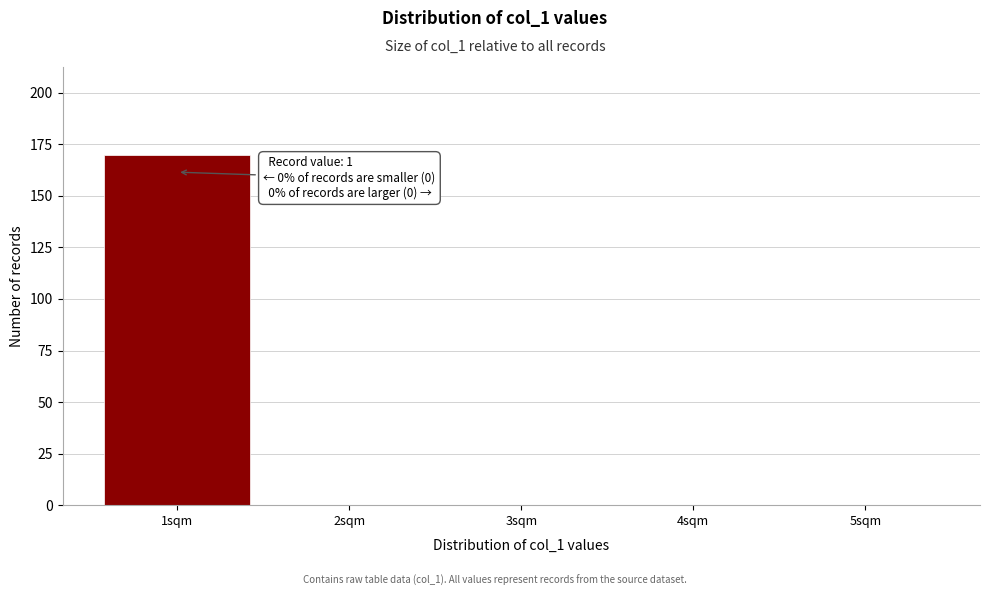

Which range on the x-axis has the tallest bar?

0.5 to 1.5